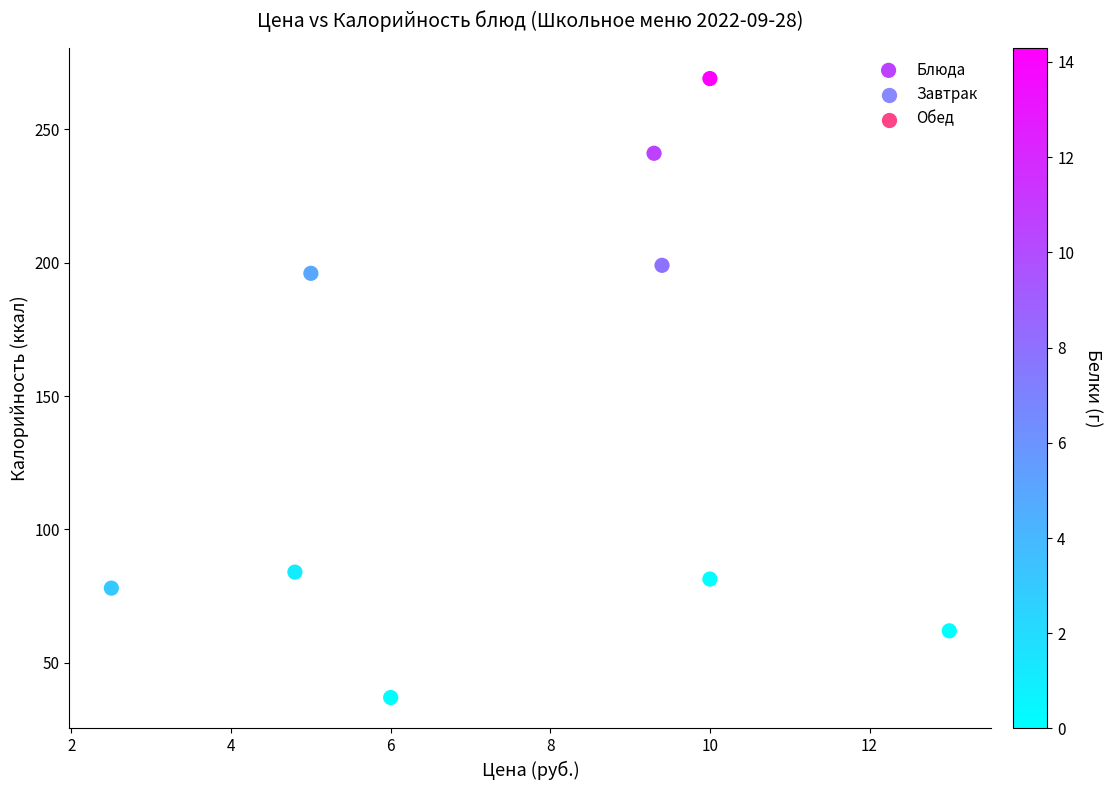

What Y value in the scatter plot is closest to 153?

196.0